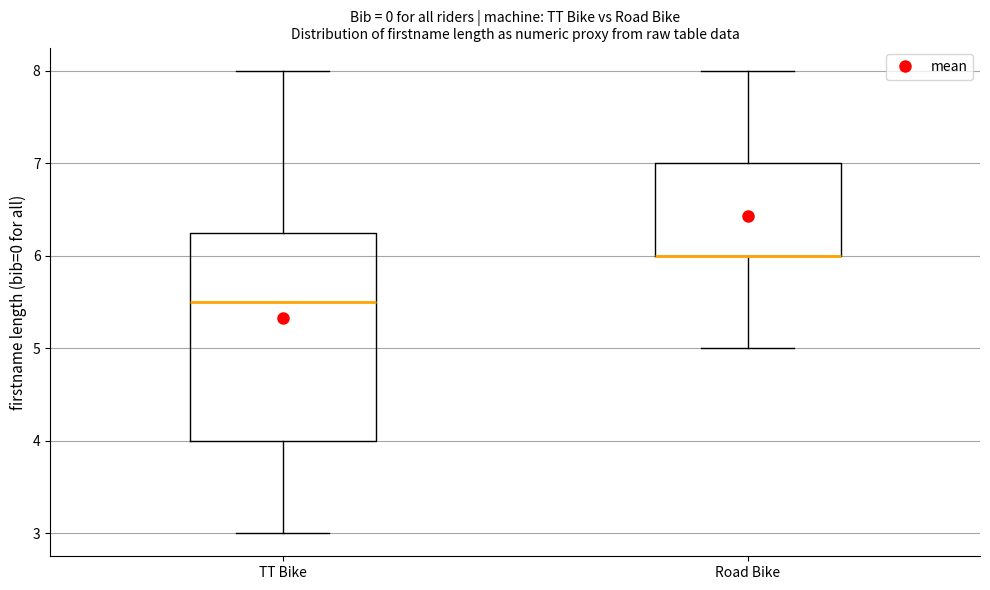

Comparing the boxes themselves (not the whiskers), which one is the tallest?

TT Bike